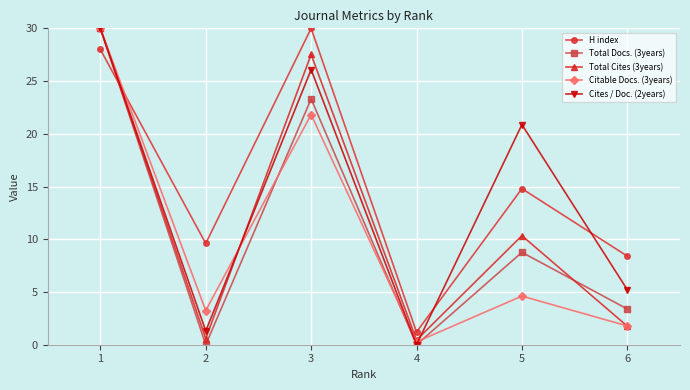

What is the spread (max minus min) of values at 5?

16.3